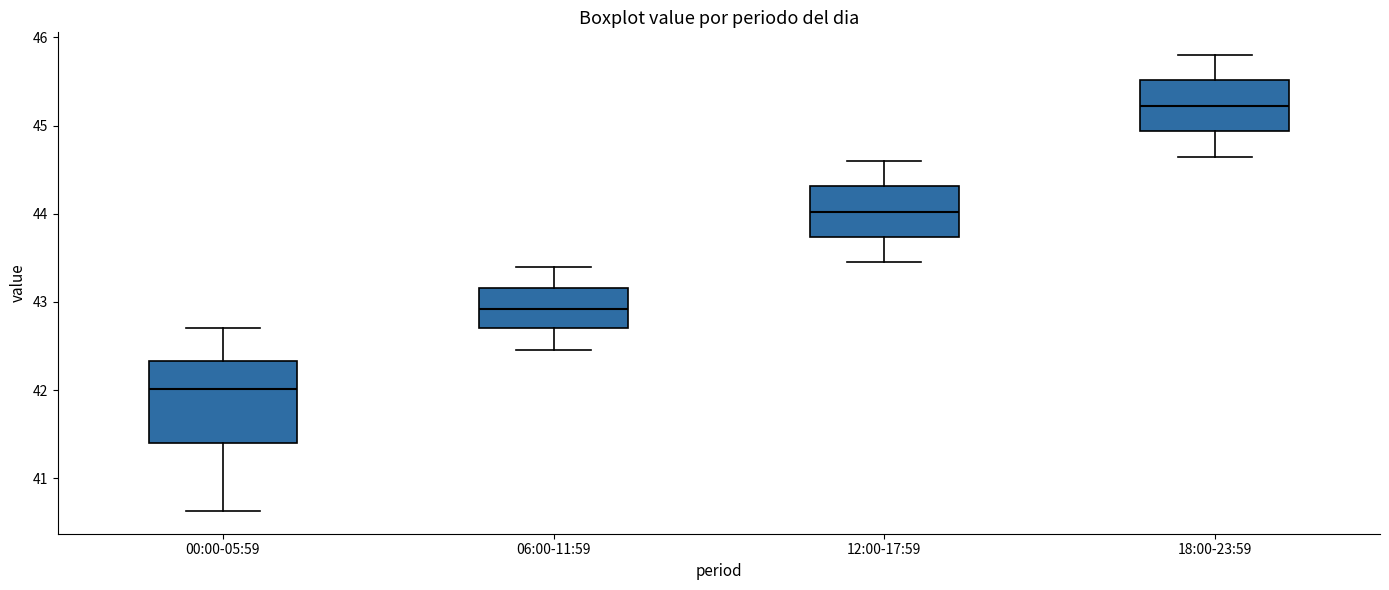

Reading left to right, transcribe this box plot: for each box, give where its median line is, the range the box spans, and where its two whiskers end, as read against the y-axis. The values are not printed on the chart, so give them approximately, as read against the axis.

00:00-05:59: median 42.0, box 41.4 to 42.3, whiskers 40.6 to 42.7
06:00-11:59: median 42.9, box 42.7 to 43.2, whiskers 42.5 to 43.4
12:00-17:59: median 44.0, box 43.7 to 44.3, whiskers 43.5 to 44.6
18:00-23:59: median 45.2, box 44.9 to 45.5, whiskers 44.7 to 45.8